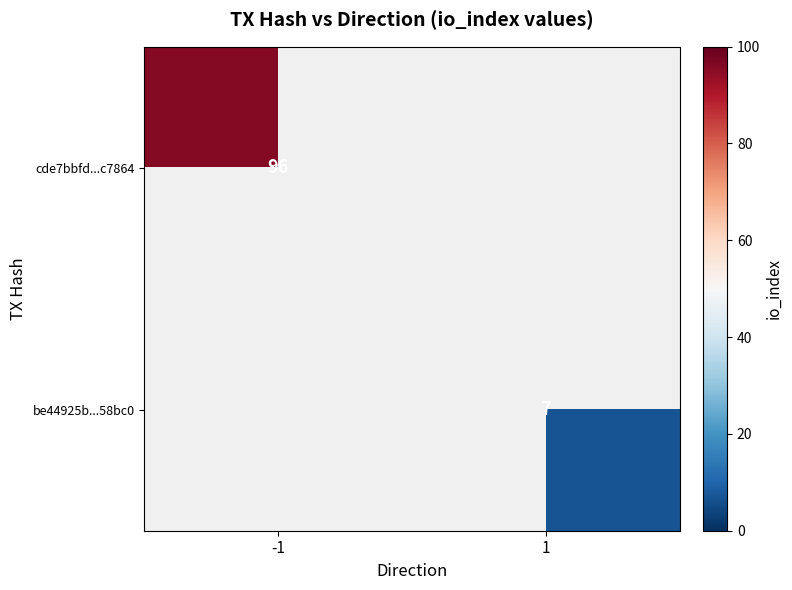

The value of be44925b...58bc0 at 1 is 3. True or false?

False